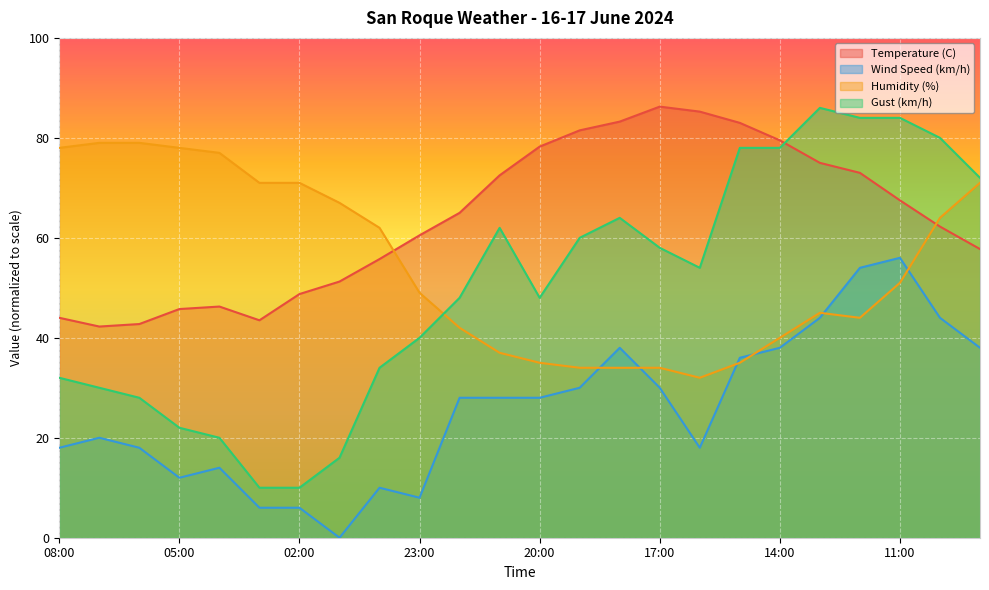

What are all the series names shown in the legend?

Temperature (C), Wind Speed (km/h), Humidity (%), Gust (km/h)